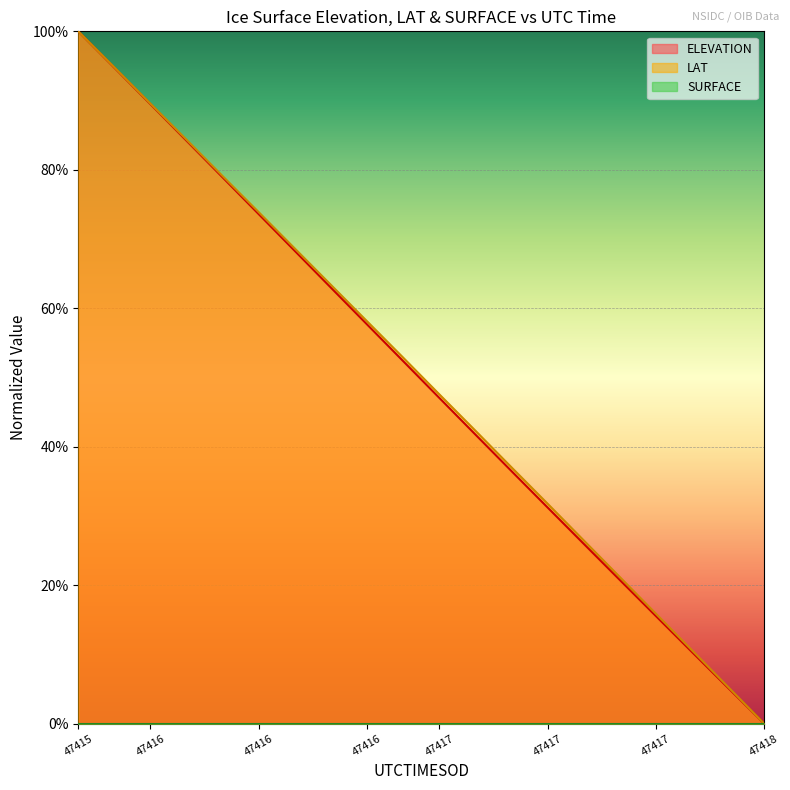

Which category has the highest value across all series?

47415